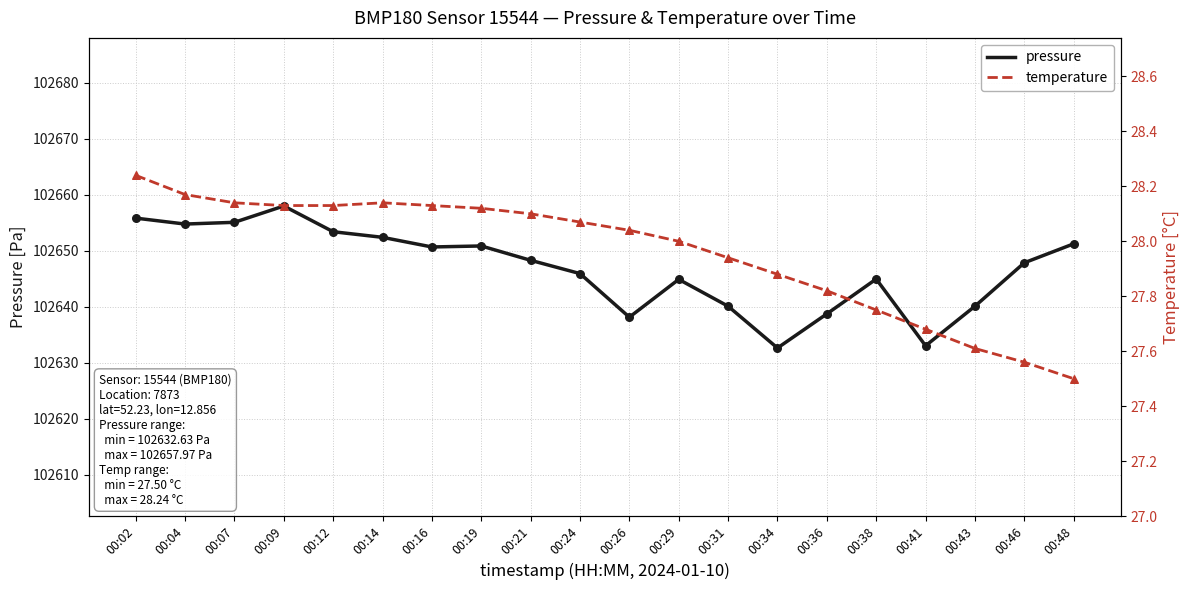

Which series has the largest total across all categories?

pressure